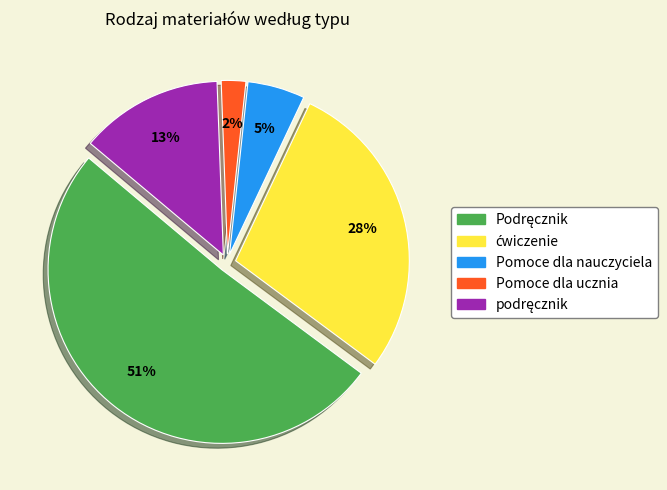

Does Pomoce dla ucznia account for over 50% of the chart?

No